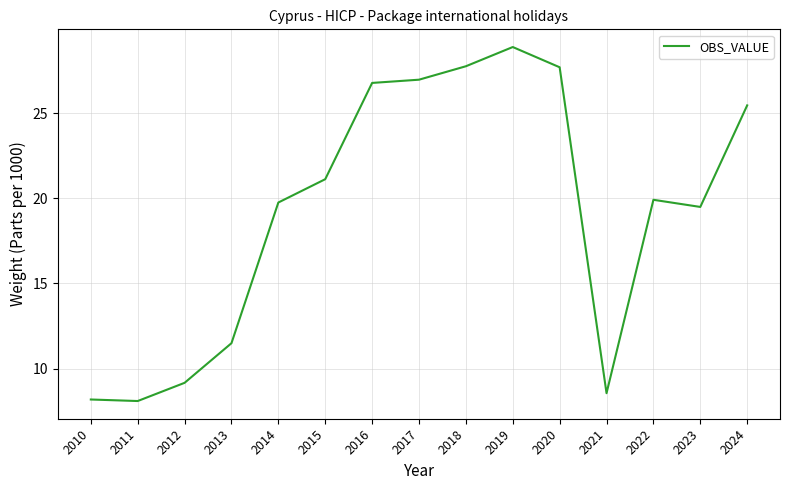

What is the difference between the values at 2011 and 2024?

17.4